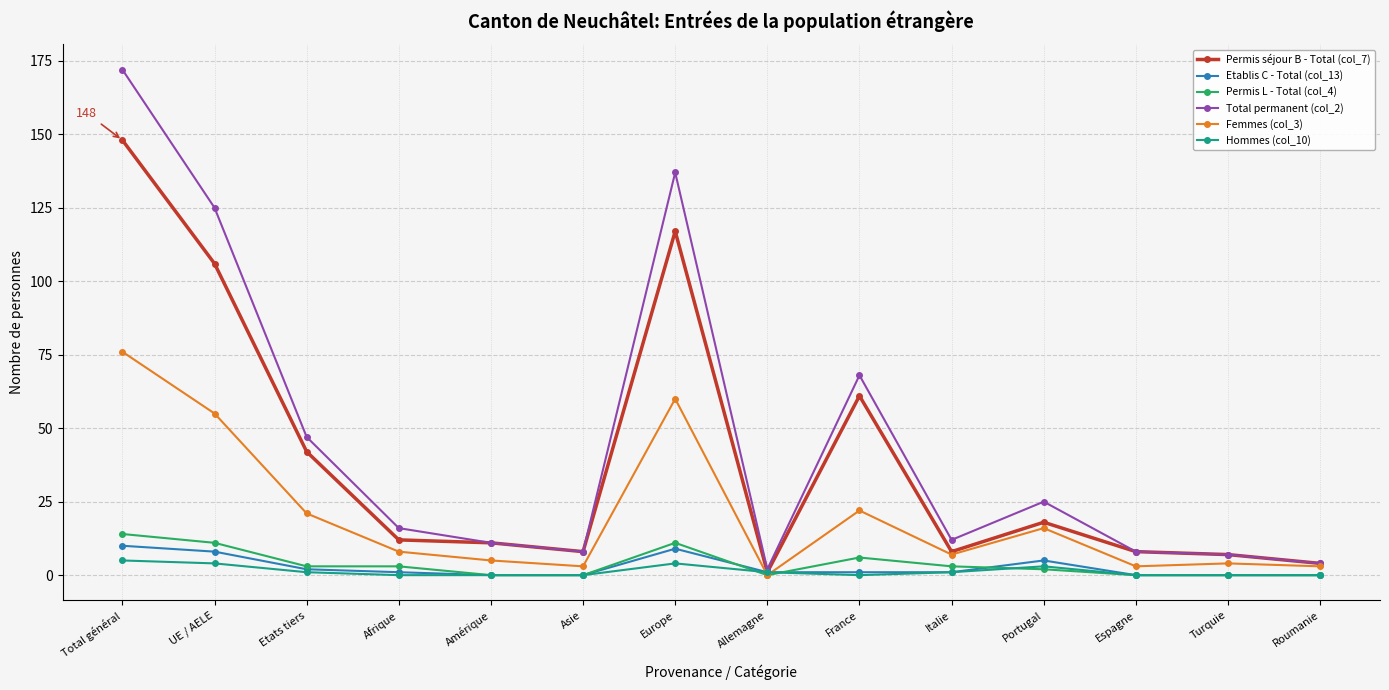

At which category does the chart reach its peak across all series?

Total général